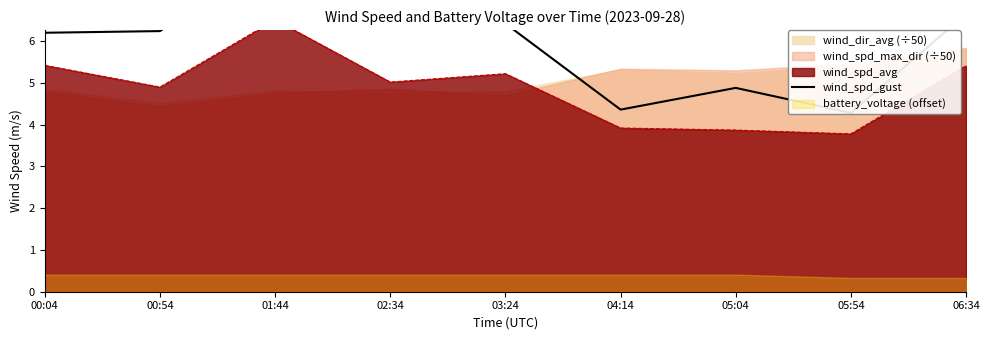

At which label is the value closest to 6?

00:04